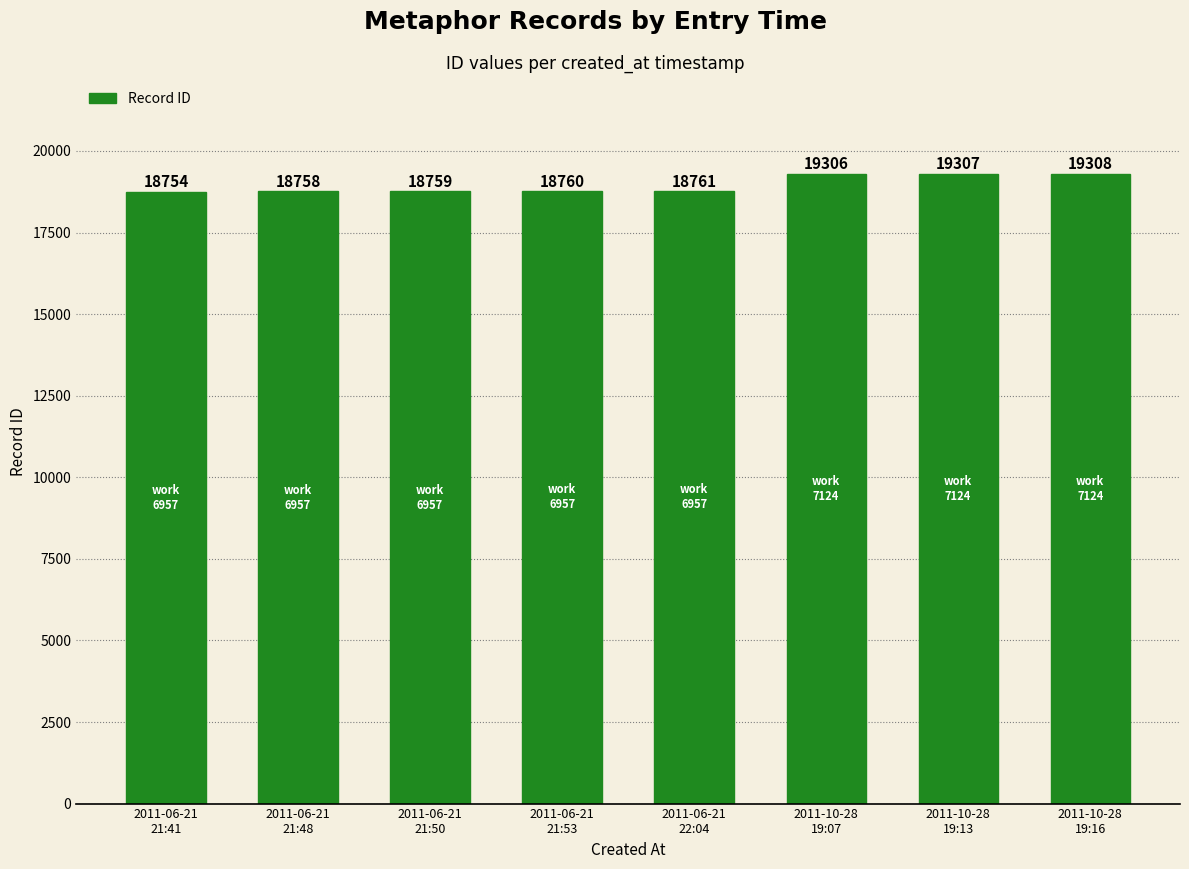

The value at 2011-10-28
19:13 is 19307. True or false?

True